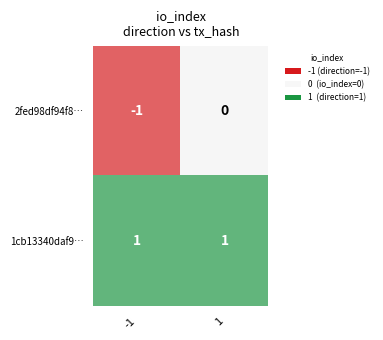

Which series has the largest range (max minus min)?

2fed98df94f8…